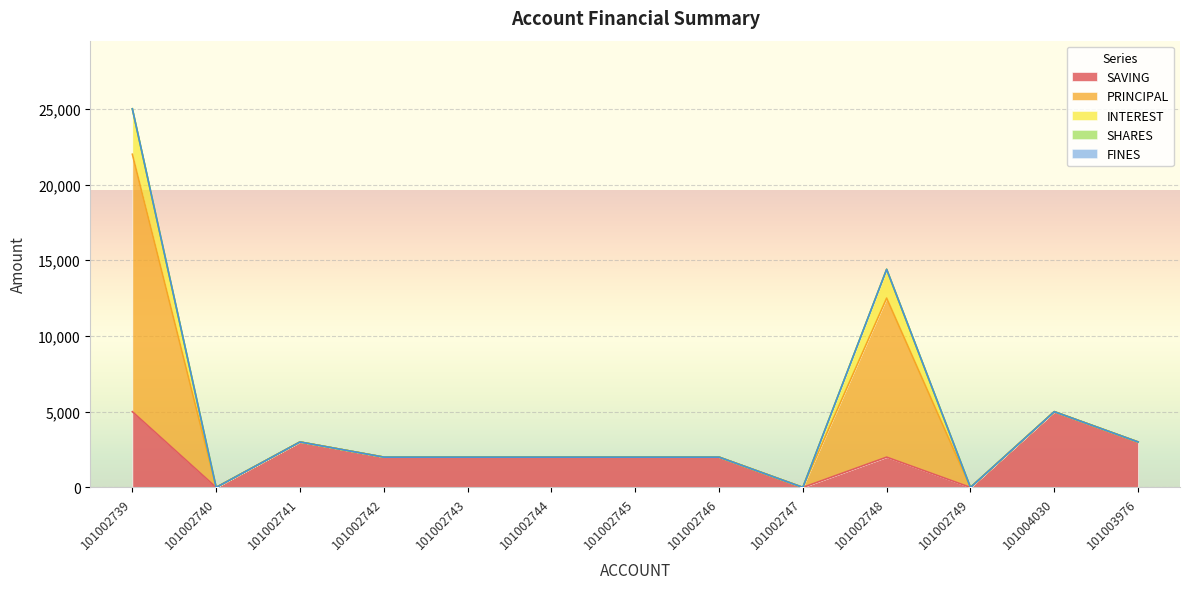

Reading left to right, extract all data points from this chart.

SAVING: 5000	0	3000	2000	2000	2000	2000	2000	0	2000	0	5000	3000
PRINCIPAL: 17000	0	0	0	0	0	0	0	0	10500	0	0	0
INTEREST: 3000	0	0	0	0	0	0	0	0	1900	0	0	0
SHARES: 0	0	0	0	0	0	0	0	0	0	0	0	0
FINES: 0	0	0	0	0	0	0	0	0	0	0	0	0